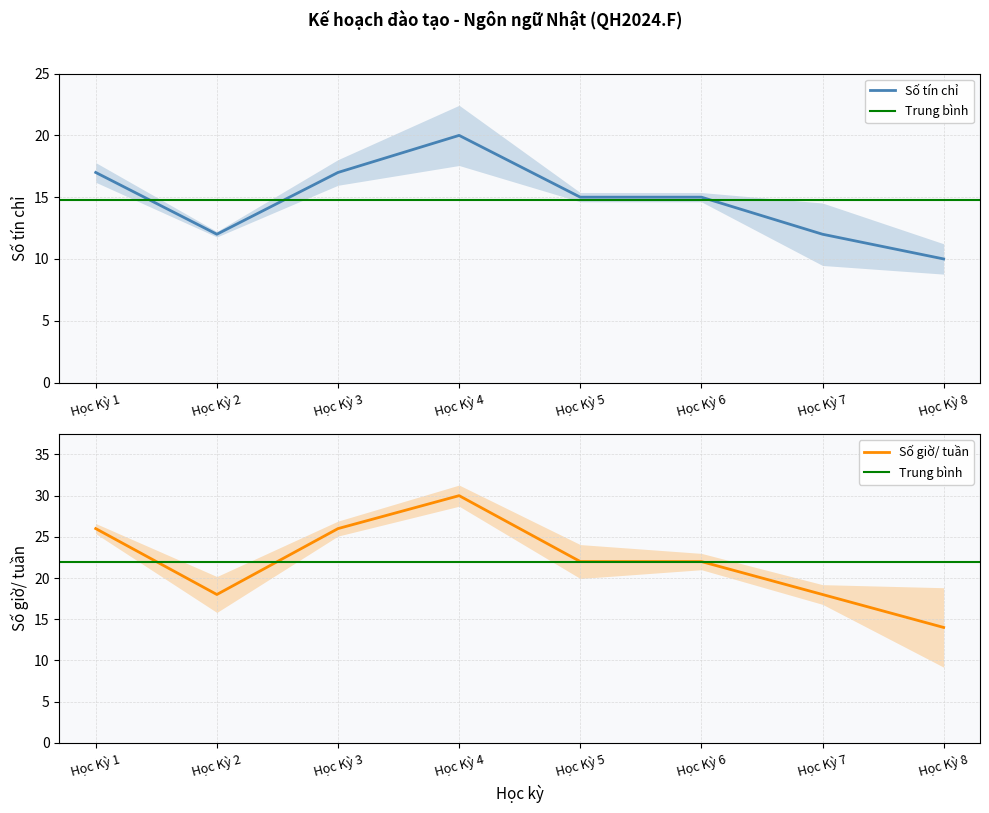

Where is the first local maximum for Số tín chỉ?

Học Kỳ 4